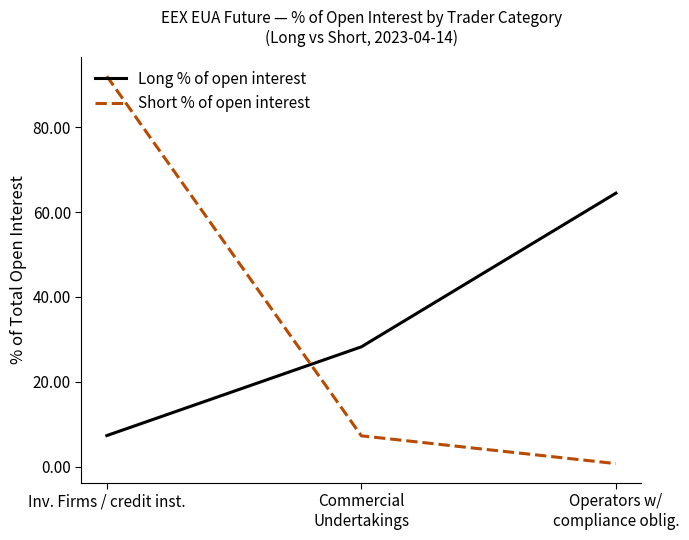

What is the difference between the maximum and second lowest values in the Short % of open interest series?

84.8